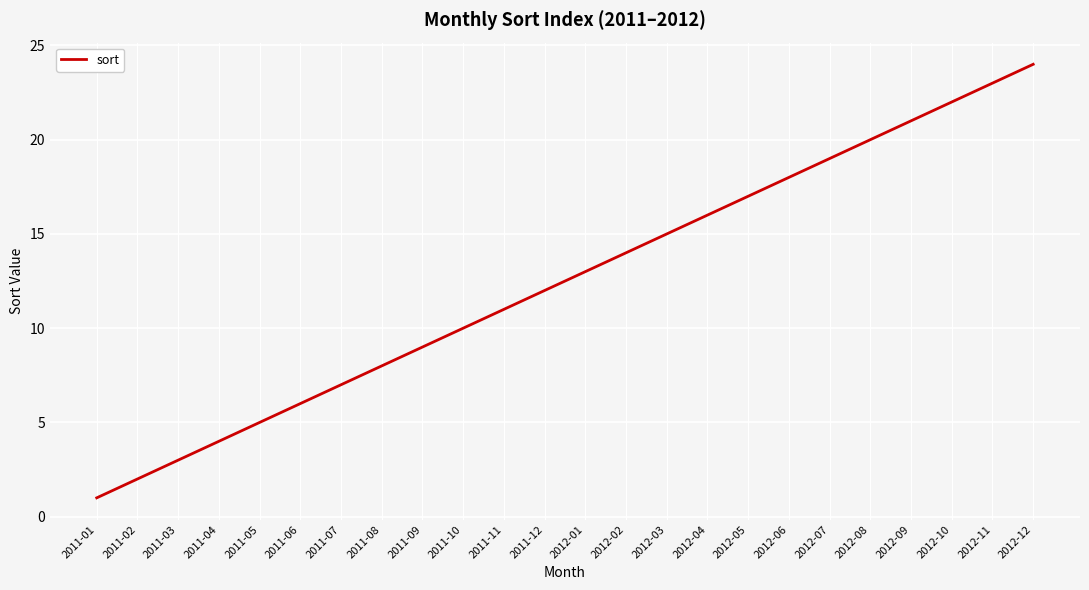

Is it true that the value at 2012-09 is 21?

True